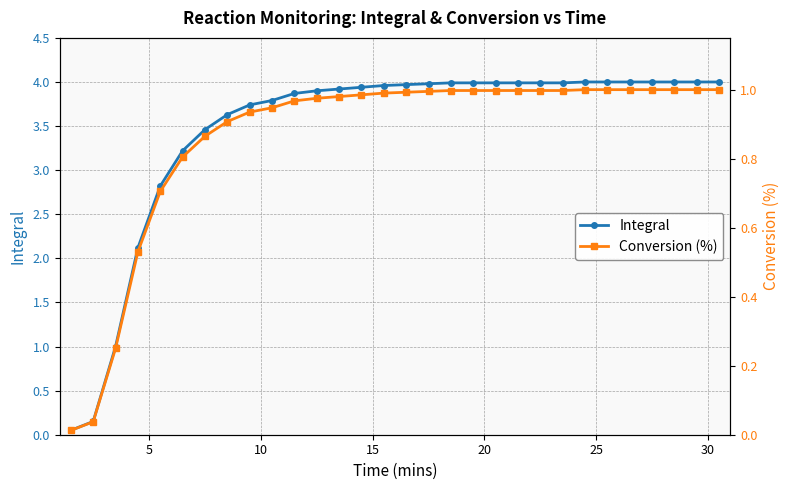

What is the maximum value for Integral?

4.0